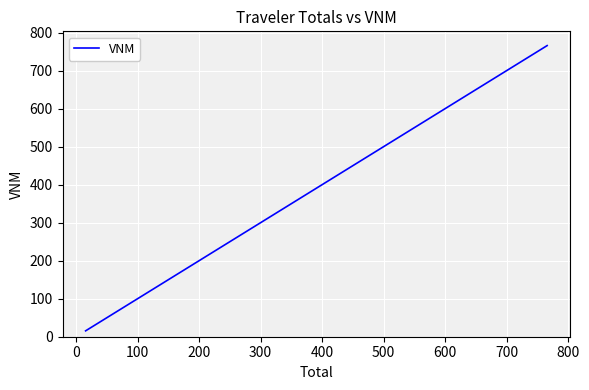

What is the average value?

287.9